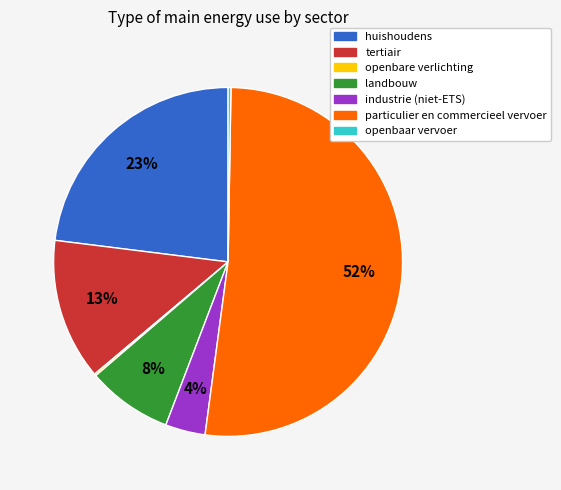

What percentage is the landbouw slice, to the nearest percent?

8%